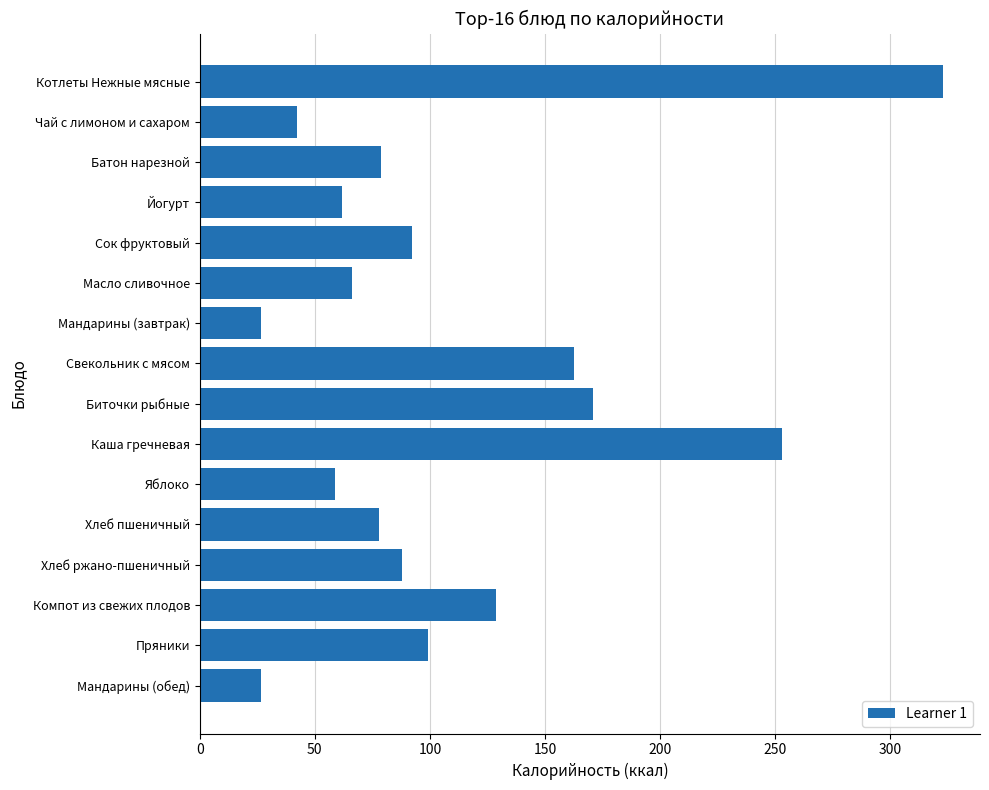

What value does the data have at Компот из свежих плодов?

128.6